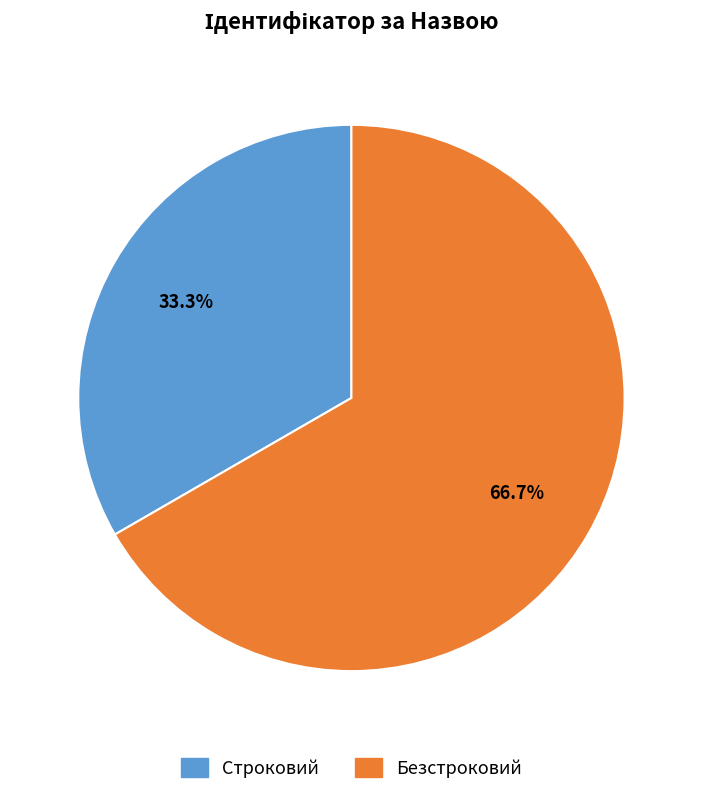

Is there a majority slice in this chart?

Yes